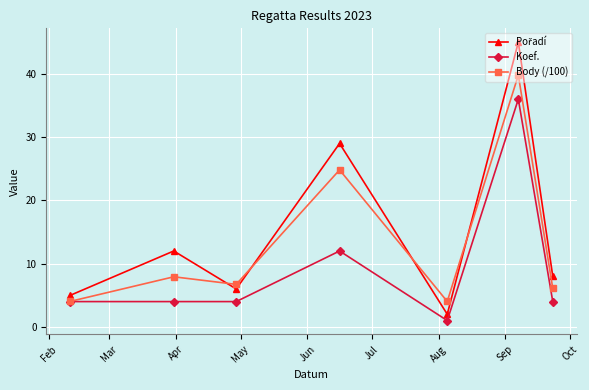

How many interior local valleys does the Body (/100) series have?

2